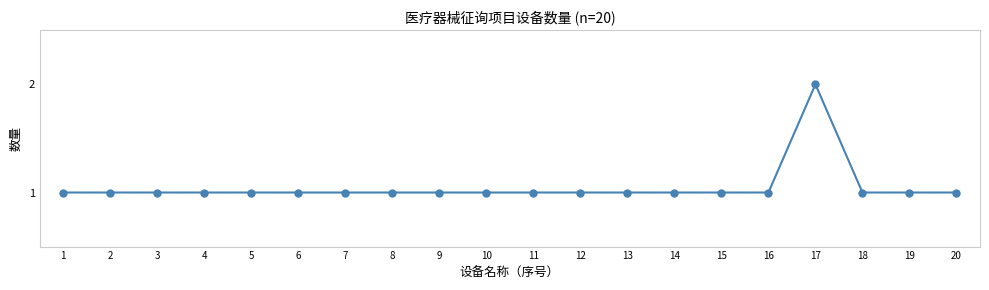

Approximately how many times larger is the value at 11 compared to 10?

1.0